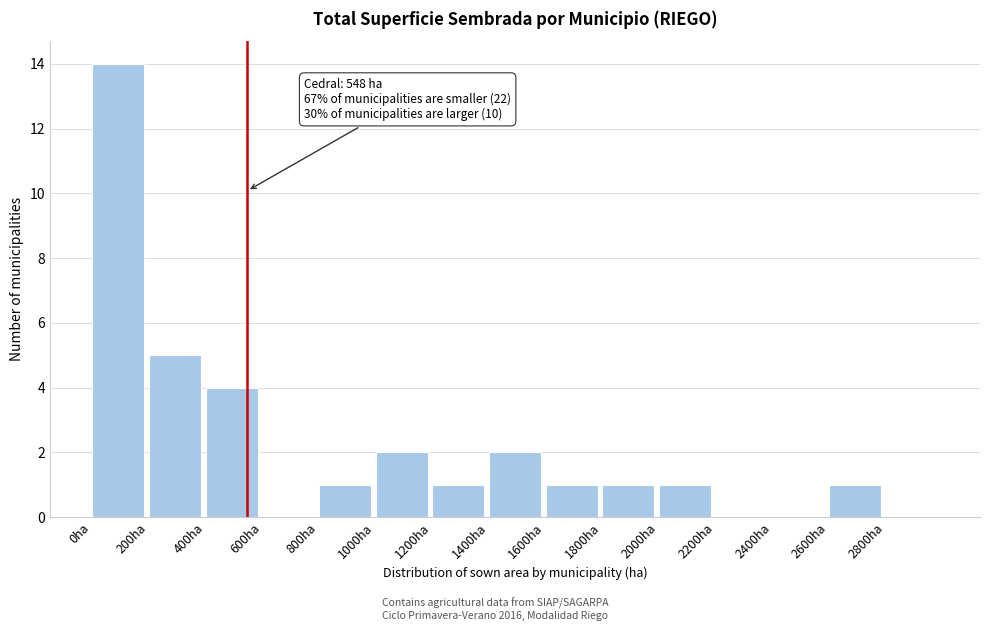

Which range on the x-axis has the tallest bar?

0 to 200